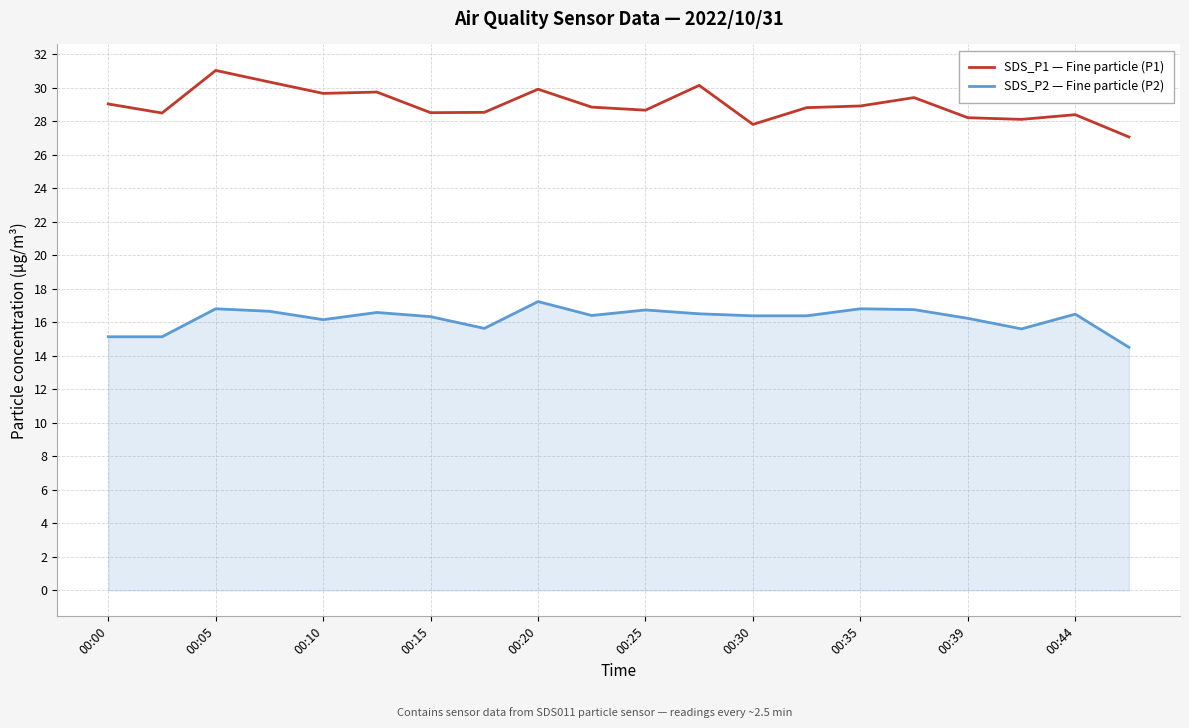

Count the number of categories in the chart.

20